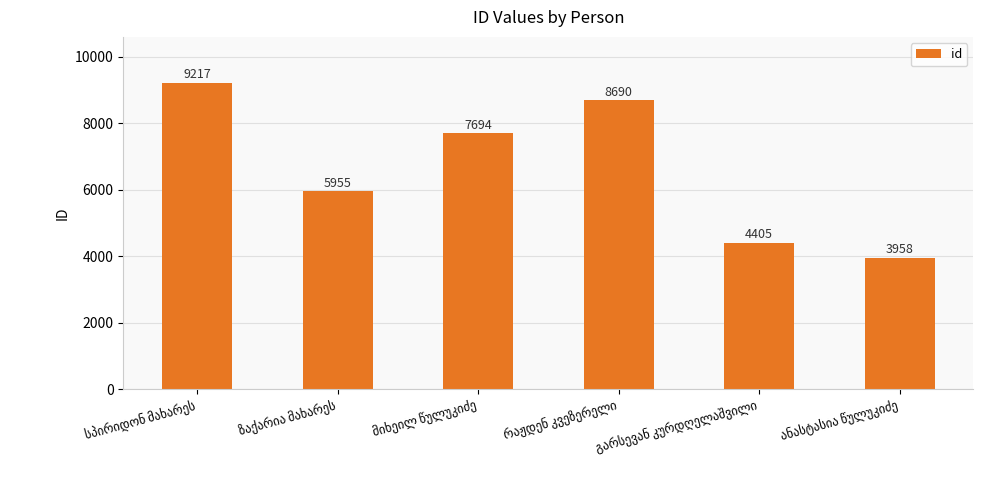

What is the difference between the maximum and second lowest values?

4812